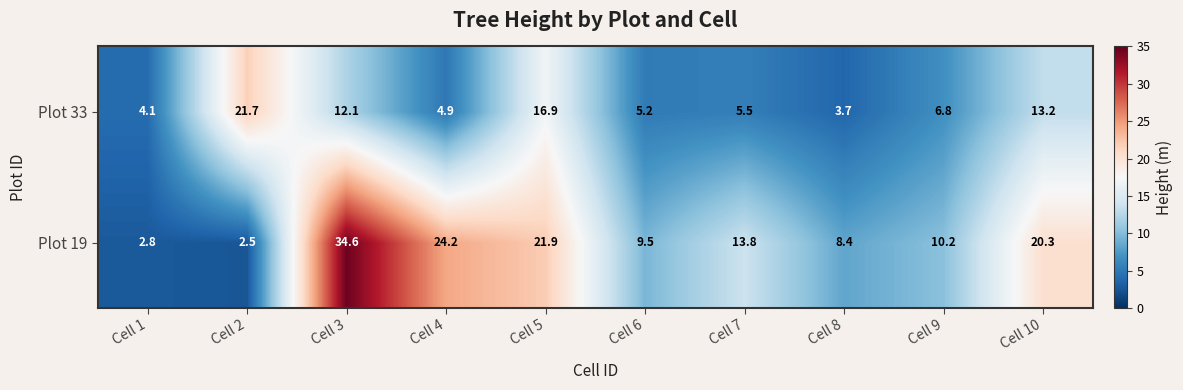

Where does the Plot 33 series first go above 6?

Cell 2